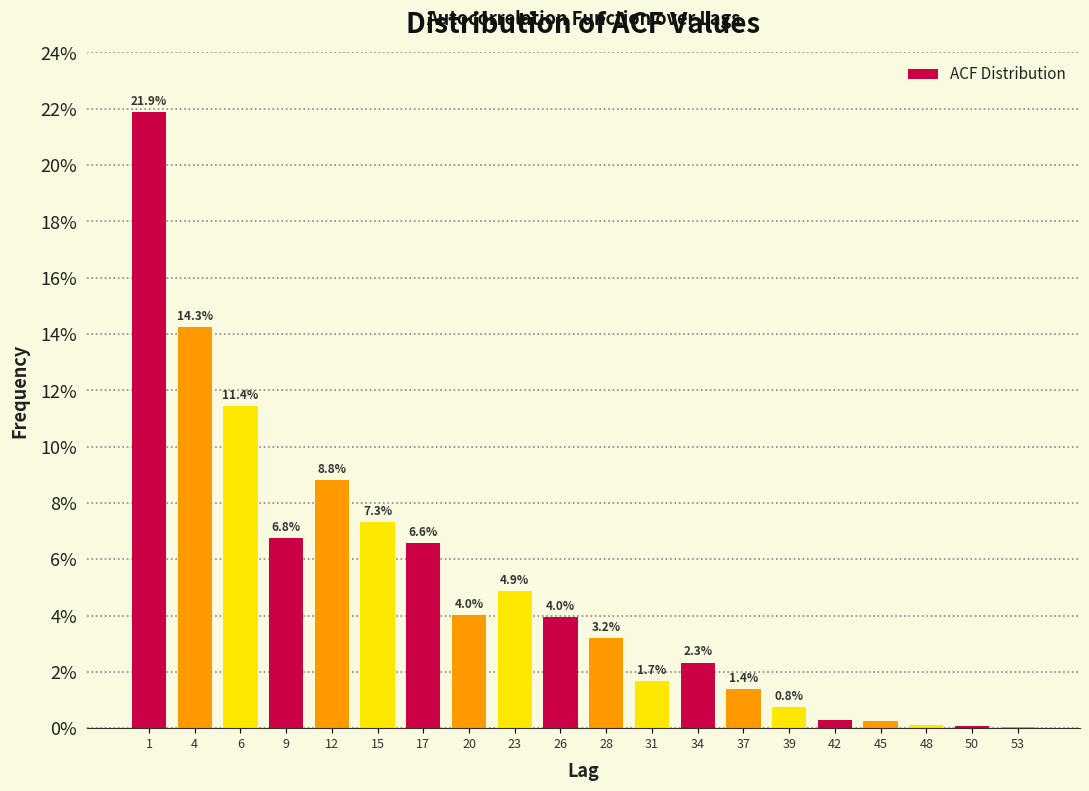

What is the maximum value shown in the chart?

21.9